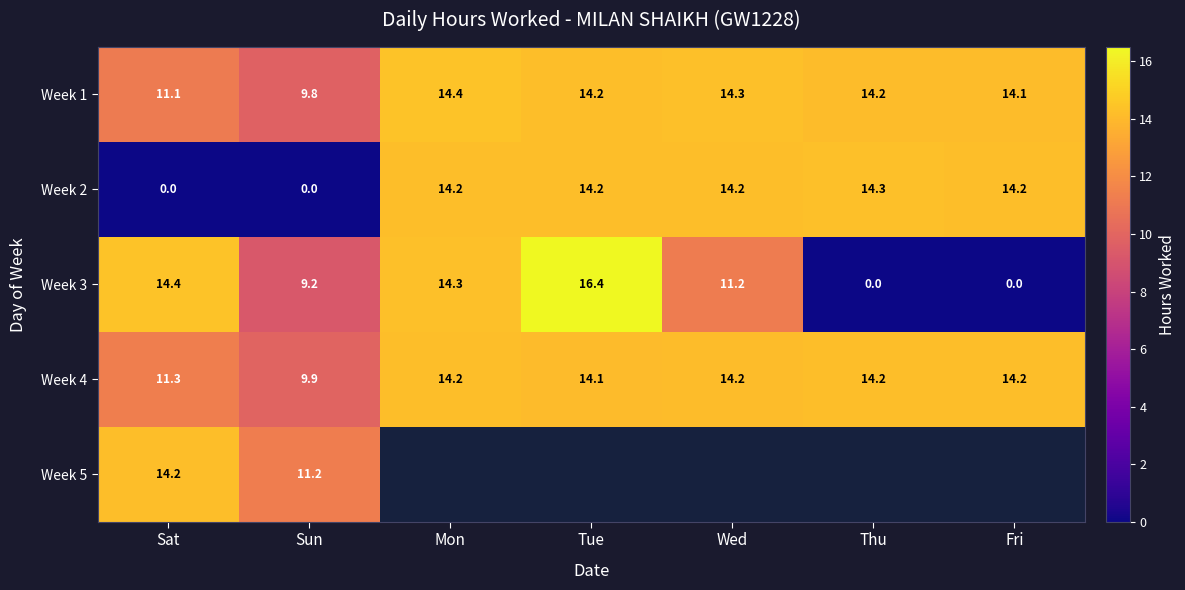

At which category is the sum across all series the highest?

Sat